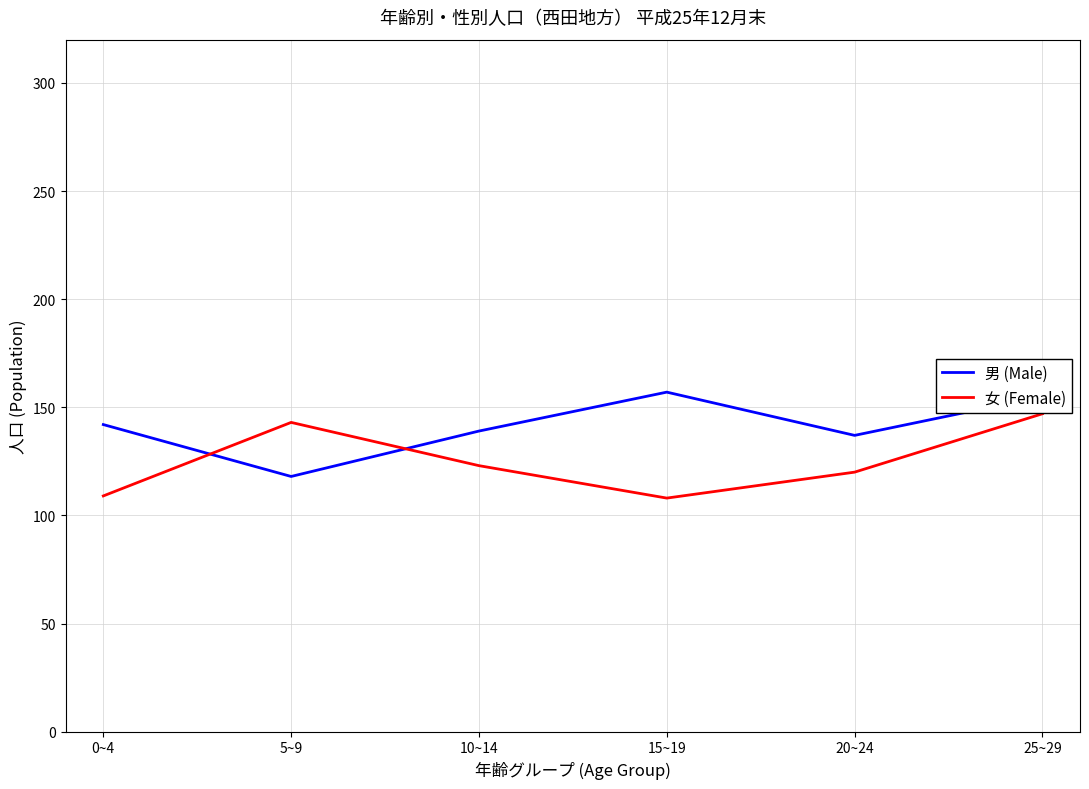

Does the chart have visible grid lines?

Yes